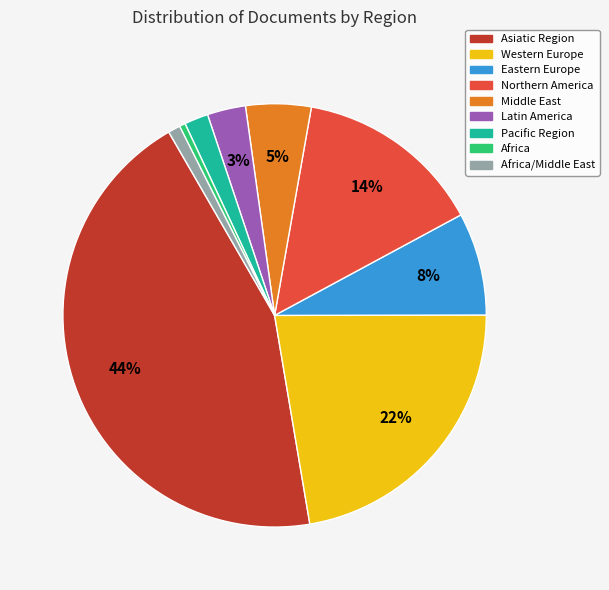

To the nearest percent, what is the difference between the largest and smallest slice percentages?

44%